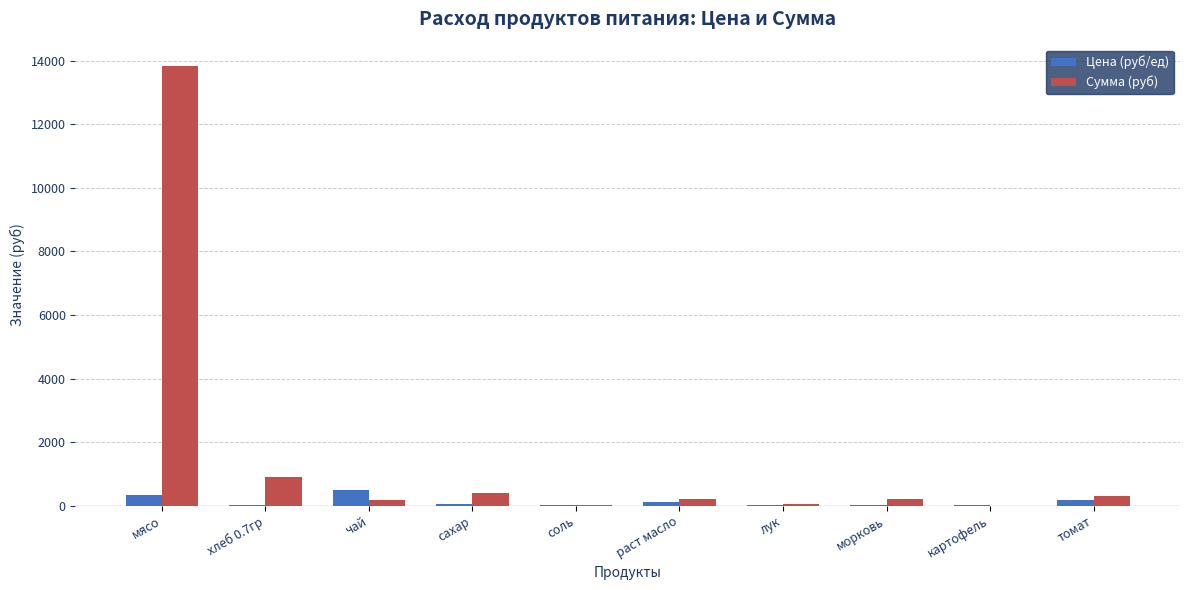

At which category does the chart reach its peak across all series?

мясо